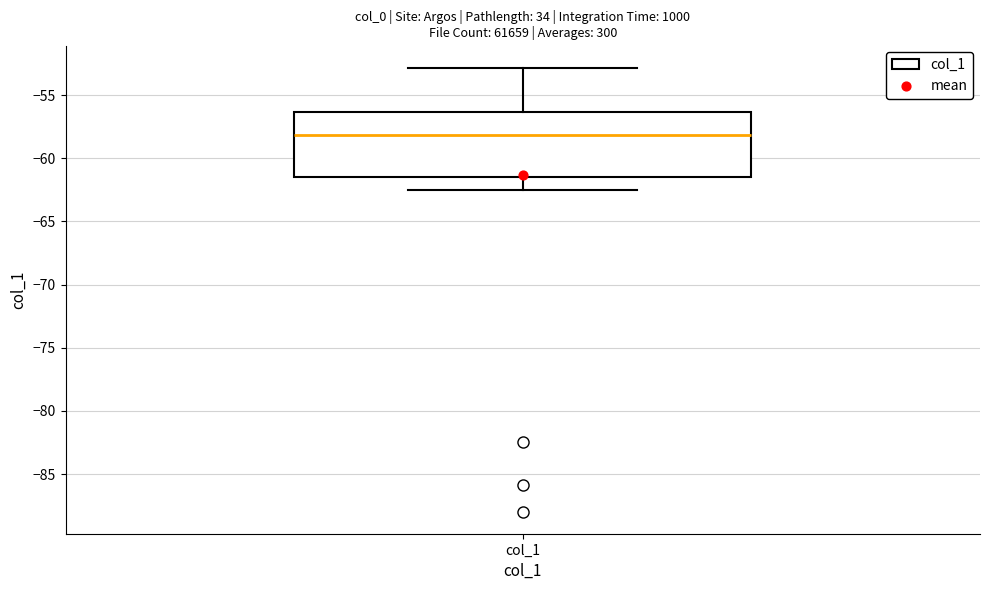

Where is the upper edge of the box for col_1 on the y-axis? The values are not printed on the chart, so give them approximately, as read against the axis.

-56.5